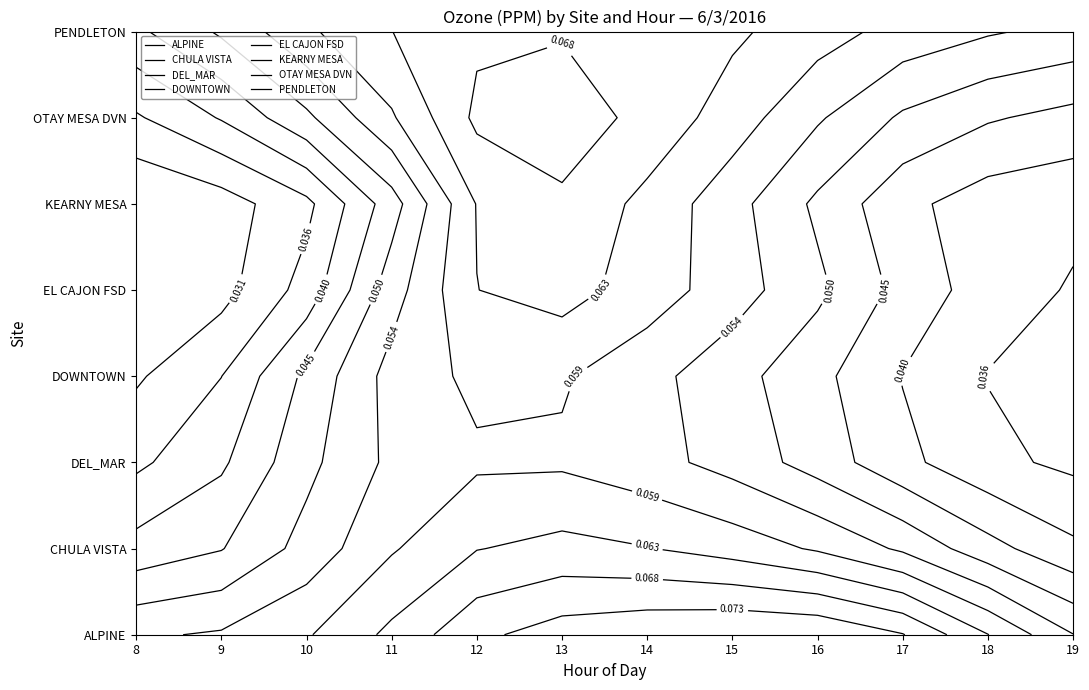

Count the ALPINE values in the range 0 to 1.

12